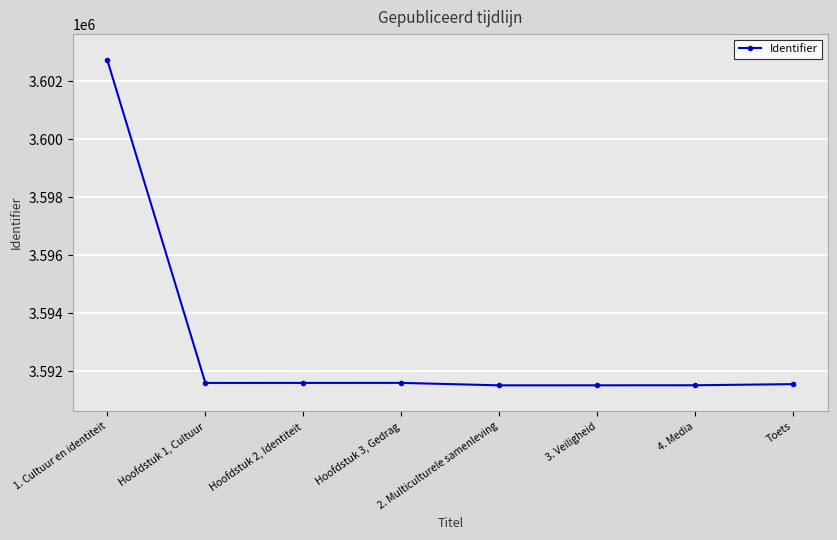

What is the difference between the values at Hoofdstuk 2, Identiteit and 3. Veiligheid?

83